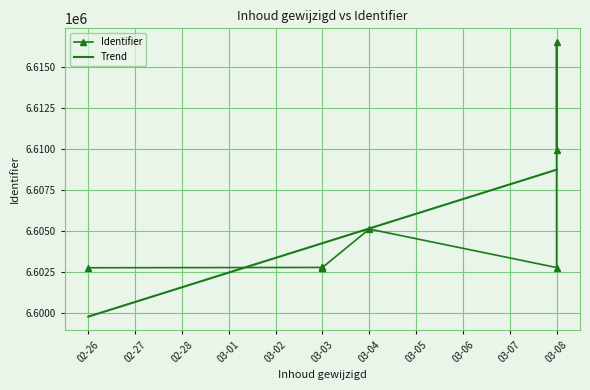

What is the minimum value for Trend?

6599806.9